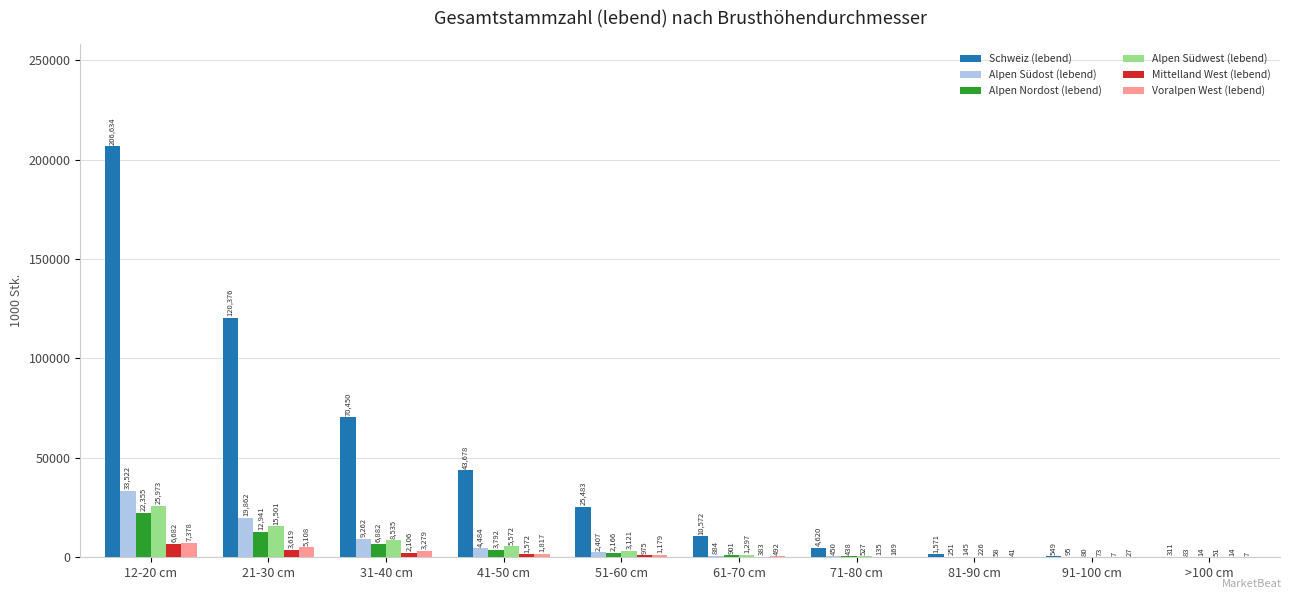

Reading right to left, what are all the values shown in this chart?

Schweiz (lebend): 311	549	1571	4620	10572	25483	43678	70450	120376	206634
Alpen Südost (lebend): 83	95	251	450	884	2407	4484	9262	19862	33522
Alpen Nordost (lebend): 14	80	145	438	901	2166	3792	6882	12941	22355
Alpen Südwest (lebend): 51	73	226	527	1297	3121	5572	8535	15501	25973
Mittelland West (lebend): 14	7	58	135	383	975	1572	2106	3619	6682
Voralpen West (lebend): 7	27	41	169	492	1179	1817	3279	5108	7378